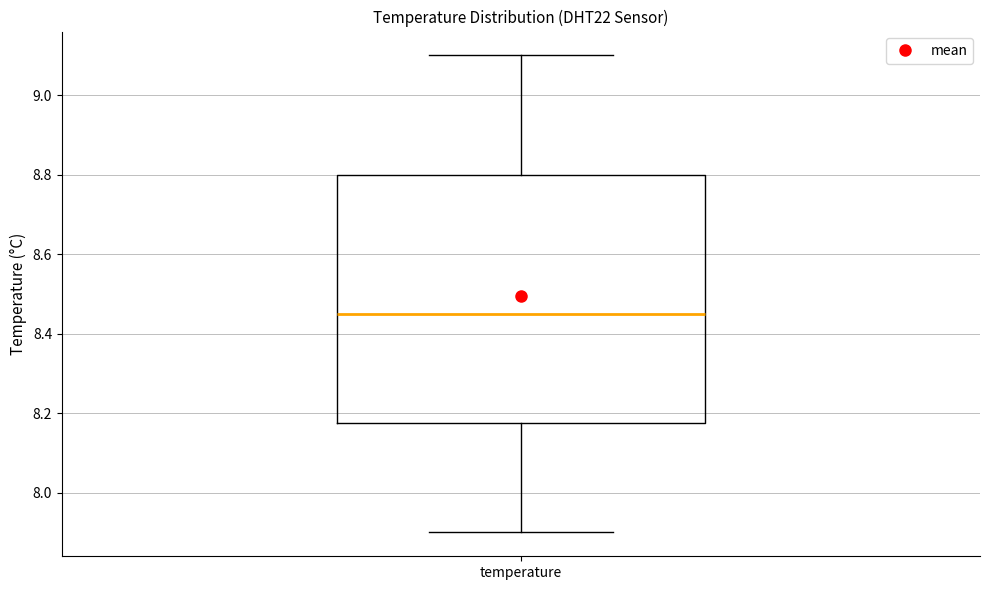

Transcribe this box plot: give where the median line is, the range the box spans, and where the two whiskers end, as read against the y-axis. The values are not printed on the chart, so give them approximately, as read against the axis.

median 8.46, box 8.18 to 8.80, whiskers 7.90 to 9.10